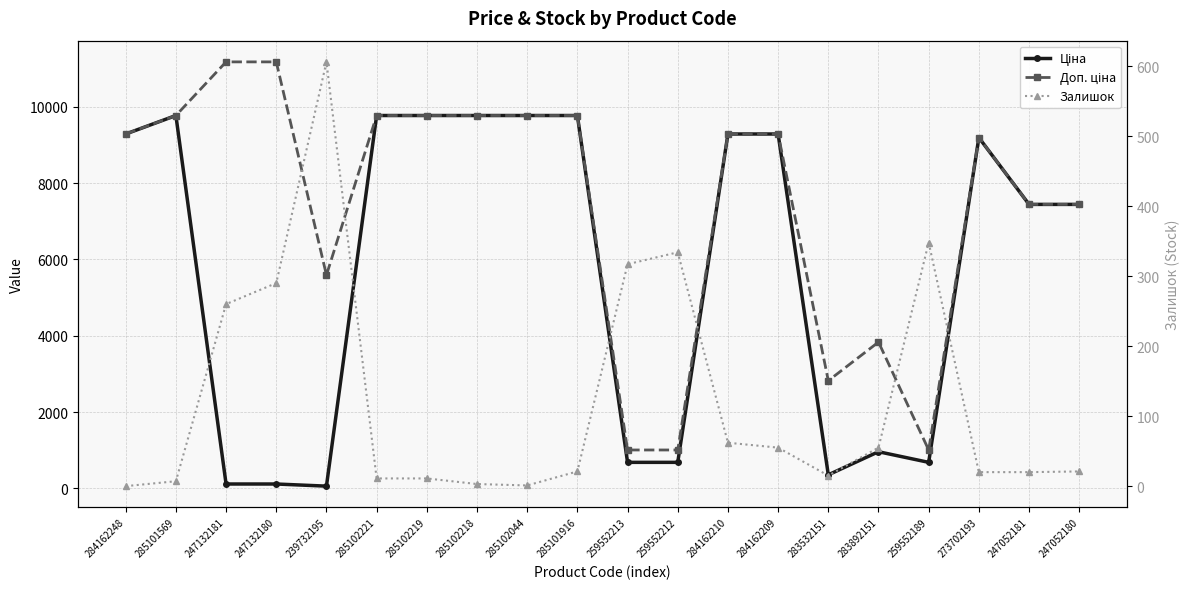

True or false: Доп. ціна and Залишок cross at least once.

False